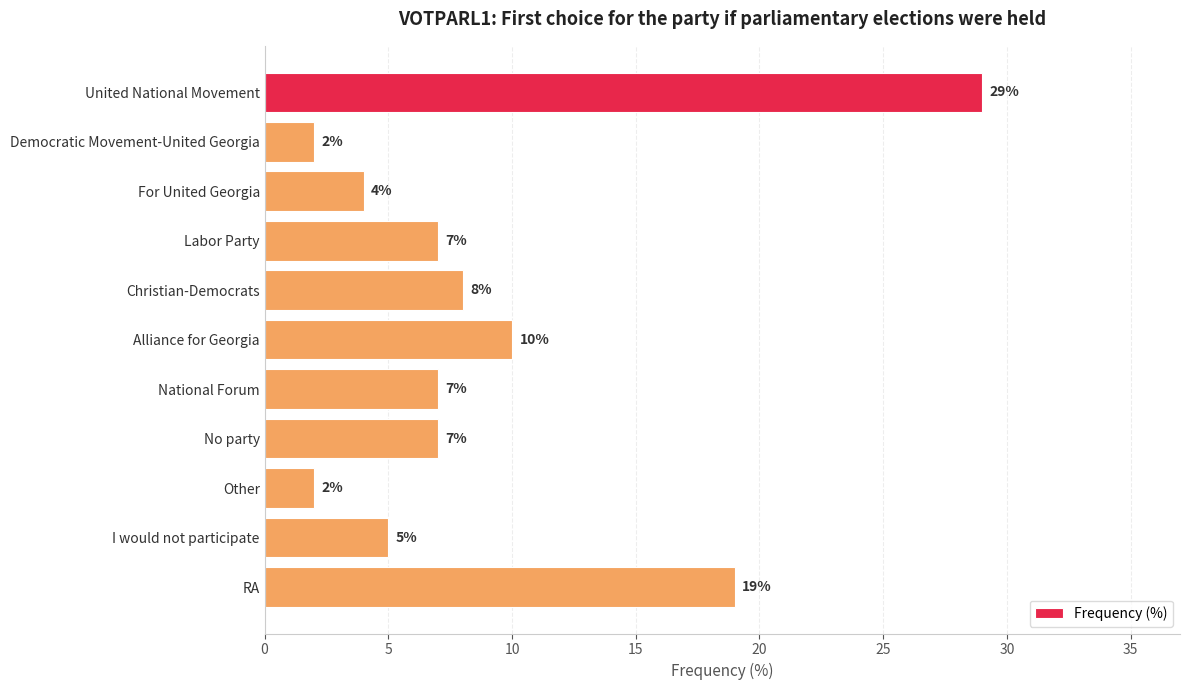

Reading bottom to top, what are all the values shown in this chart?

19	5	2	7	7	10	8	7	4	2	29